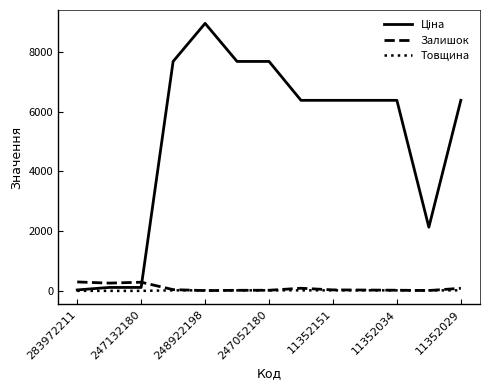

What is the greatest value displayed?

8955.1